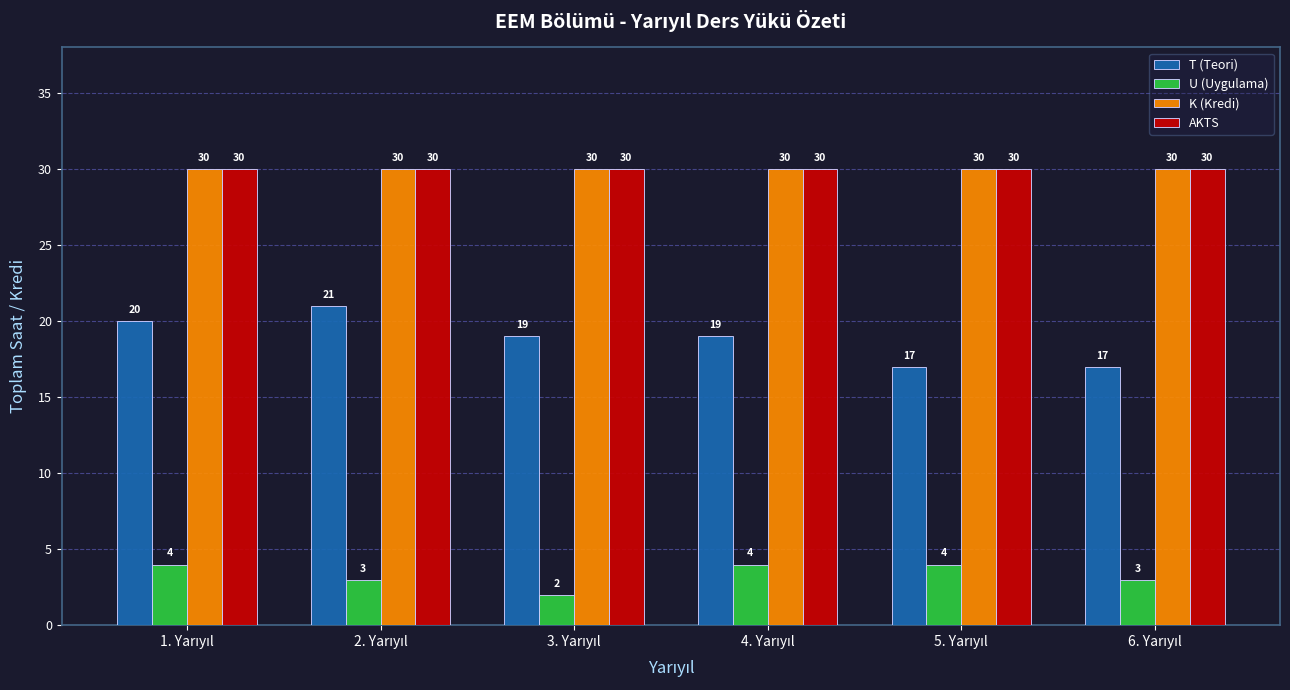

At how many categories does at least one series exceed 29?

6